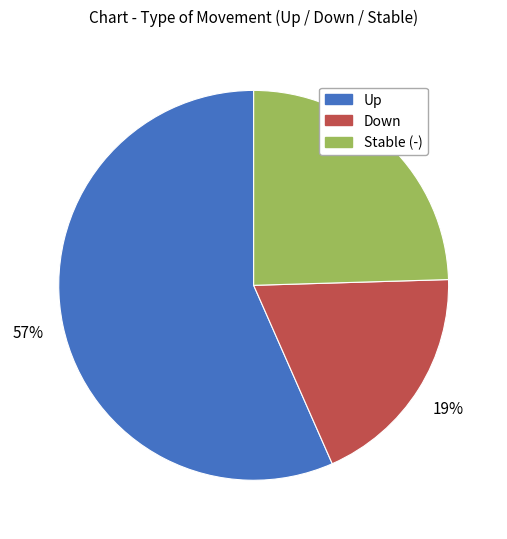

Is there any slice that represents more than half of the pie?

Yes